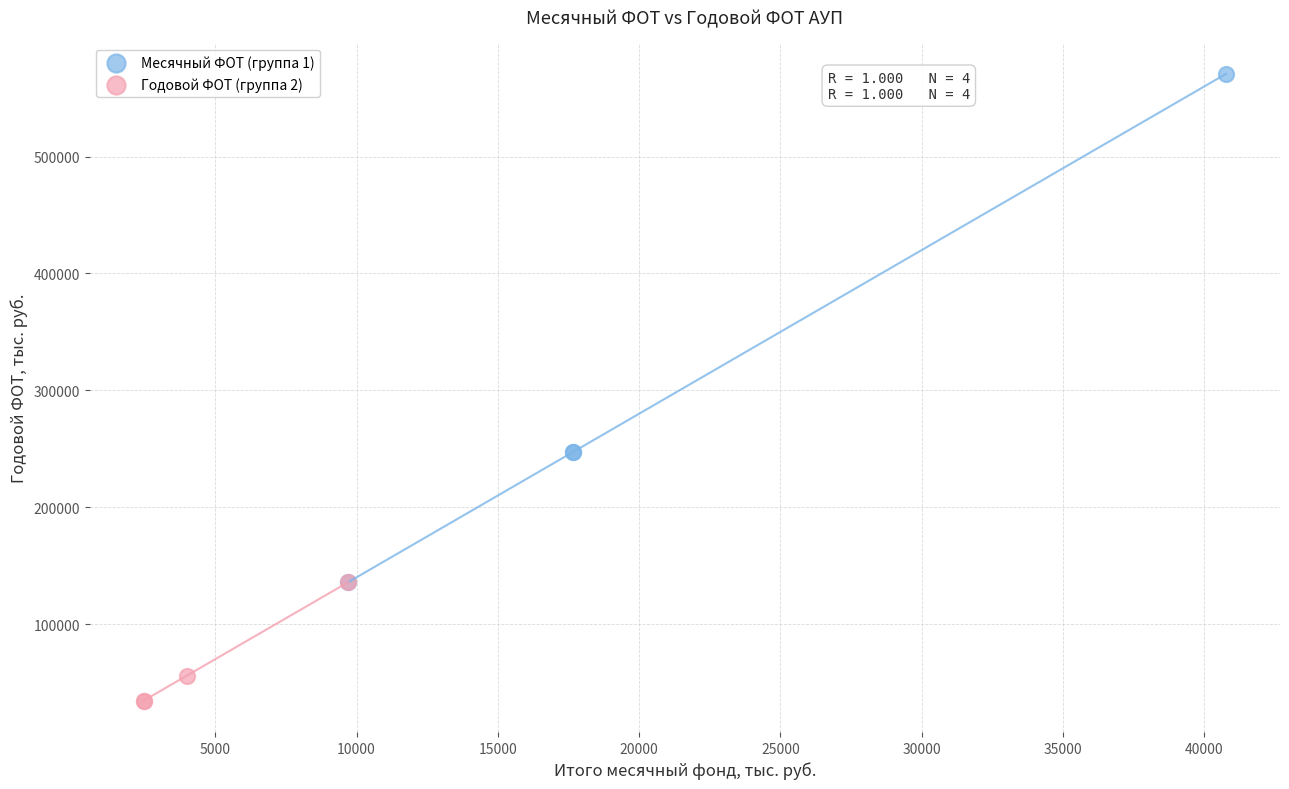

Which series has the widest spread of Y values?

Месячный ФОТ (группа 1)